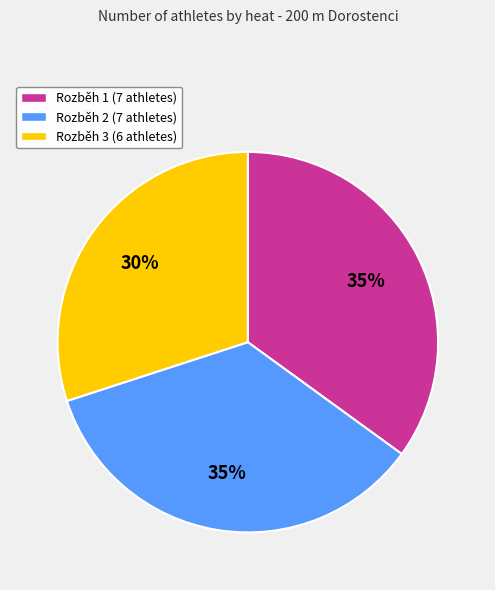

Count the number of slices in the pie.

3